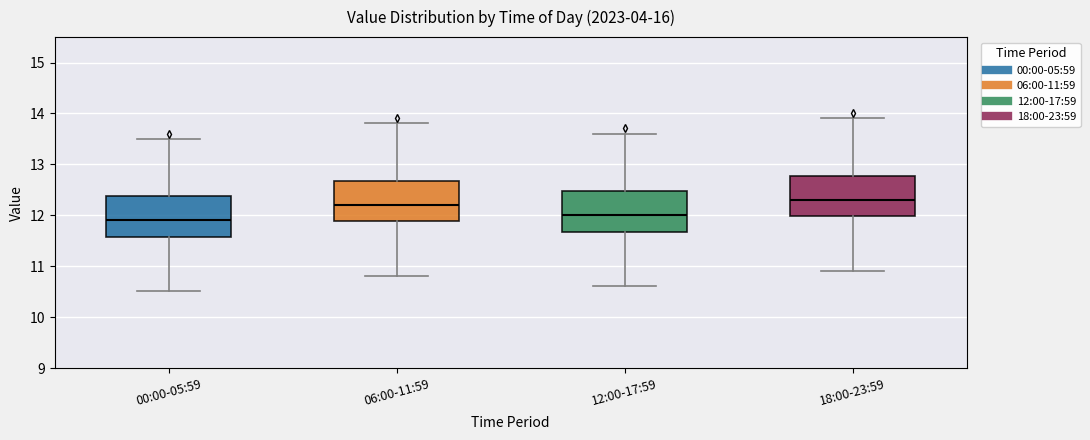

Reading left to right, transcribe this box plot: for each box, give where its median line is, the range the box spans, and where its two whiskers end, as read against the y-axis. The values are not printed on the chart, so give them approximately, as read against the axis.

00:00-05:59: median 11.9, box 11.6 to 12.4, whiskers 10.5 to 13.5
06:00-11:59: median 12.2, box 11.9 to 12.7, whiskers 10.8 to 13.8
12:00-17:59: median 12.0, box 11.7 to 12.5, whiskers 10.6 to 13.6
18:00-23:59: median 12.3, box 12.0 to 12.8, whiskers 10.9 to 13.9